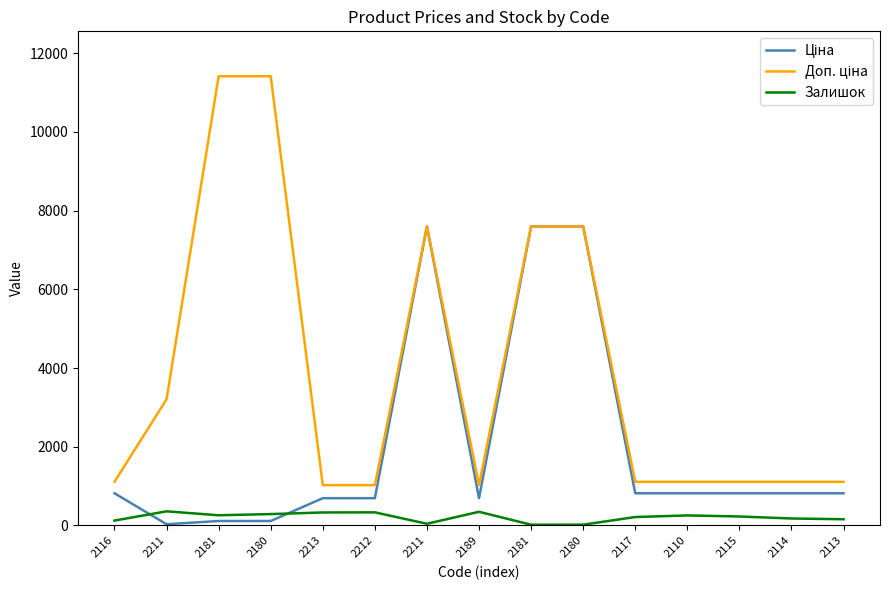

What is the sum of the Ціна values at 2116 and 2110?

1637.0